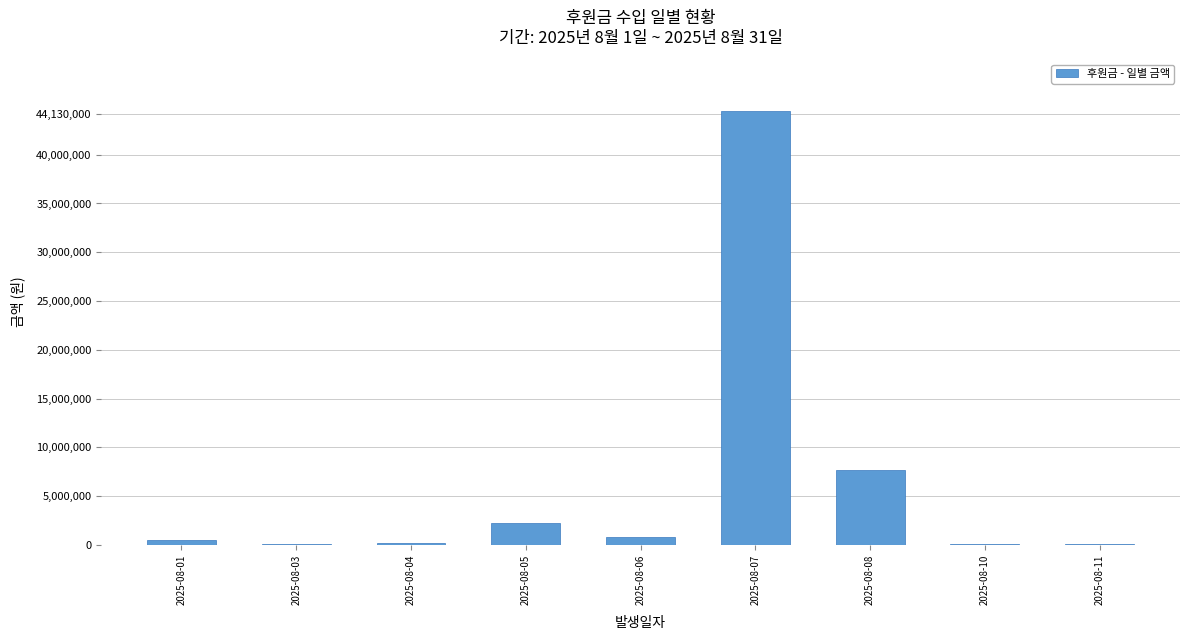

What is the sum of the values at 2025-08-08 and 2025-08-11?

7710000